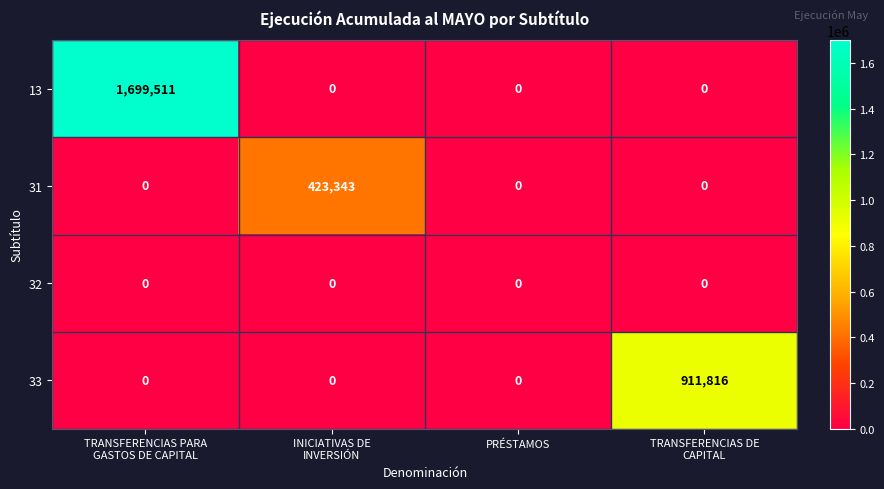

Is it true that 31 equals -204015 at PRÉSTAMOS?

False